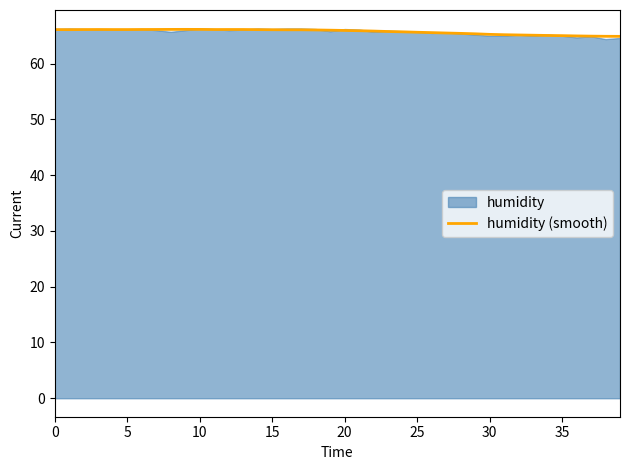

Is it true that humidity (smooth) equals 65.9 at 20?

True